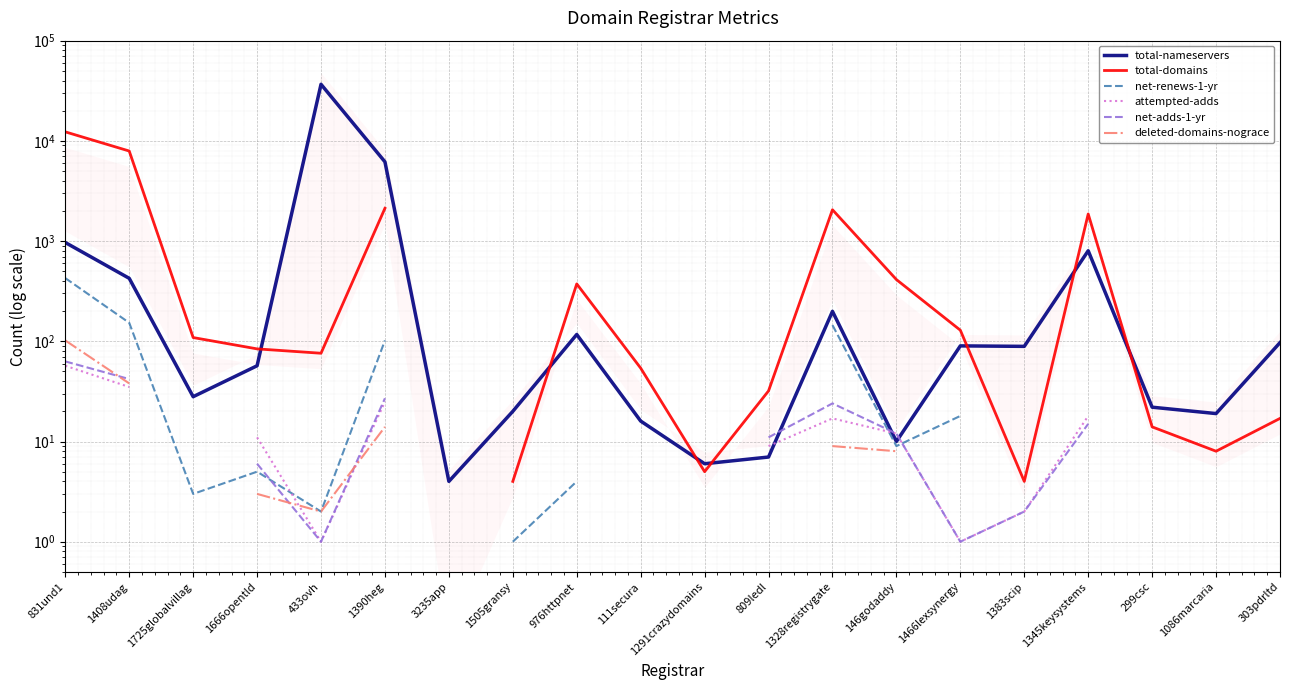

The value of net-renews-1-yr at 1666opentld is 2.8. True or false?

False